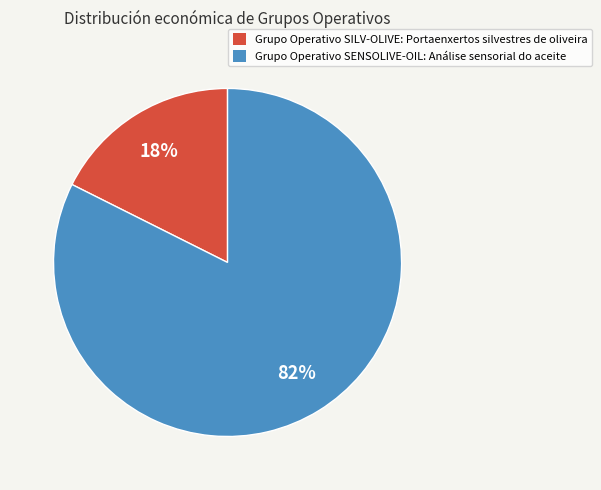

To the nearest percent, what is the combined percentage of Grupo Operativo SENSOLIVE-OIL and Grupo Operativo SILV-OLIVE?

100%